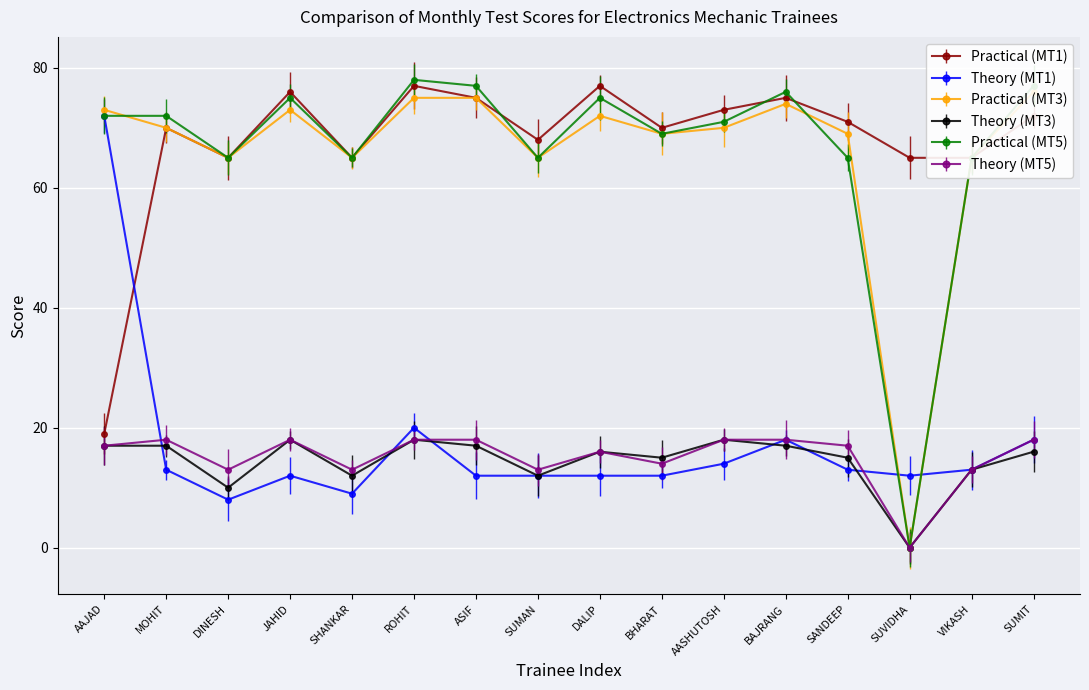

Reading left to right, extract all data points from this chart.

Practical (MT1): 19	70	65	76	65	77	75	68	77	70	73	75	71	65	65	72
Theory (MT1): 72	13	8	12	9	20	12	12	12	12	14	18	13	12	13	18
Practical (MT3): 73	70	65	73	65	75	75	65	72	69	70	74	69	0	65	76
Theory (MT3): 17	17	10	18	12	18	17	12	16	15	18	17	15	0	13	16
Practical (MT5): 72	72	65	75	65	78	77	65	75	69	71	76	65	0	65	77
Theory (MT5): 17	18	13	18	13	18	18	13	16	14	18	18	17	0	13	18